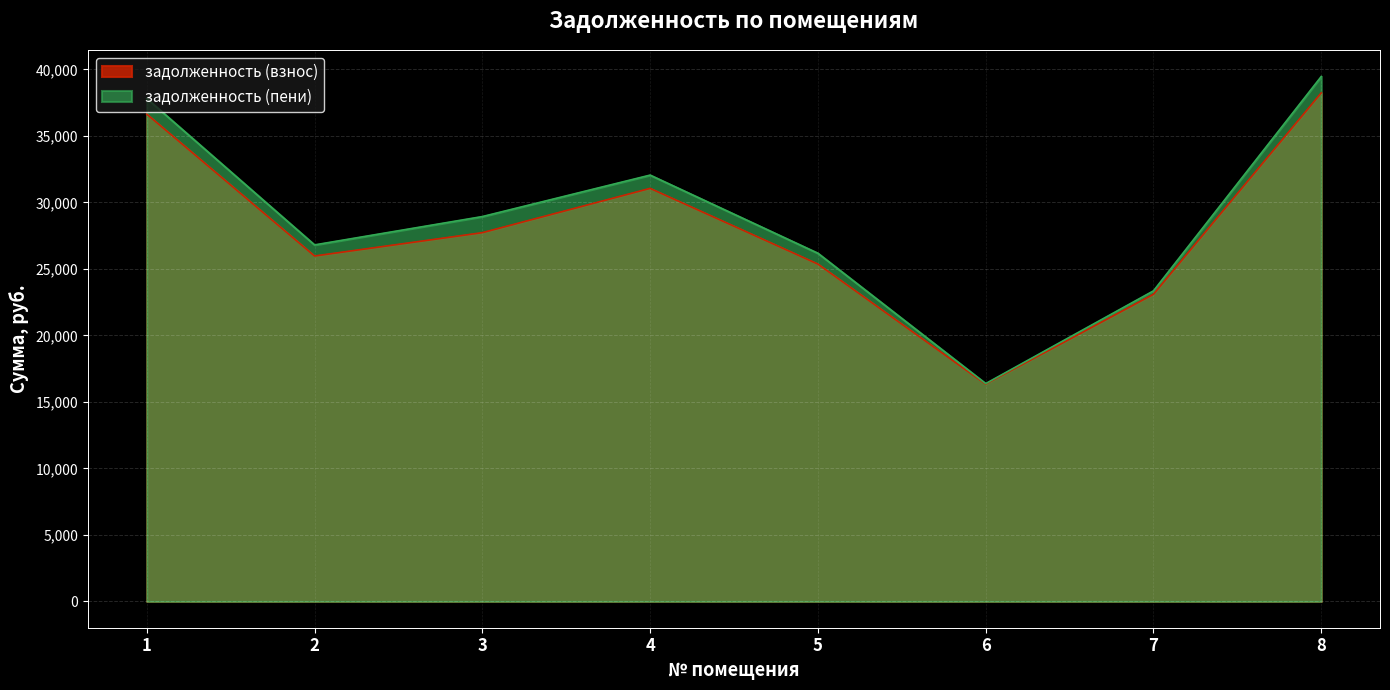

True or false: задолженность (взнос) has more than 2 points higher than both neighbors.

False